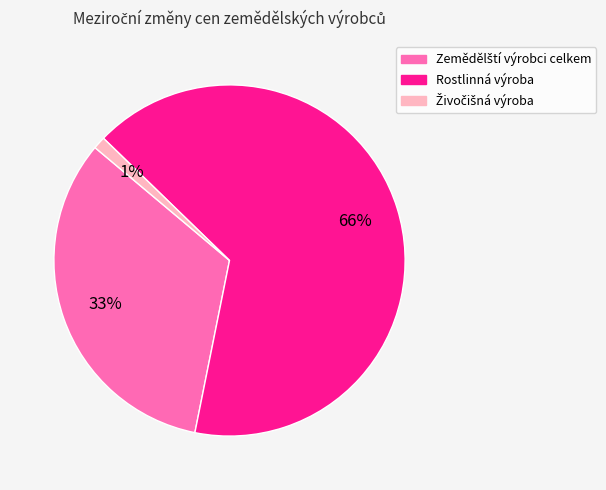

Is there any slice that represents more than half of the pie?

Yes